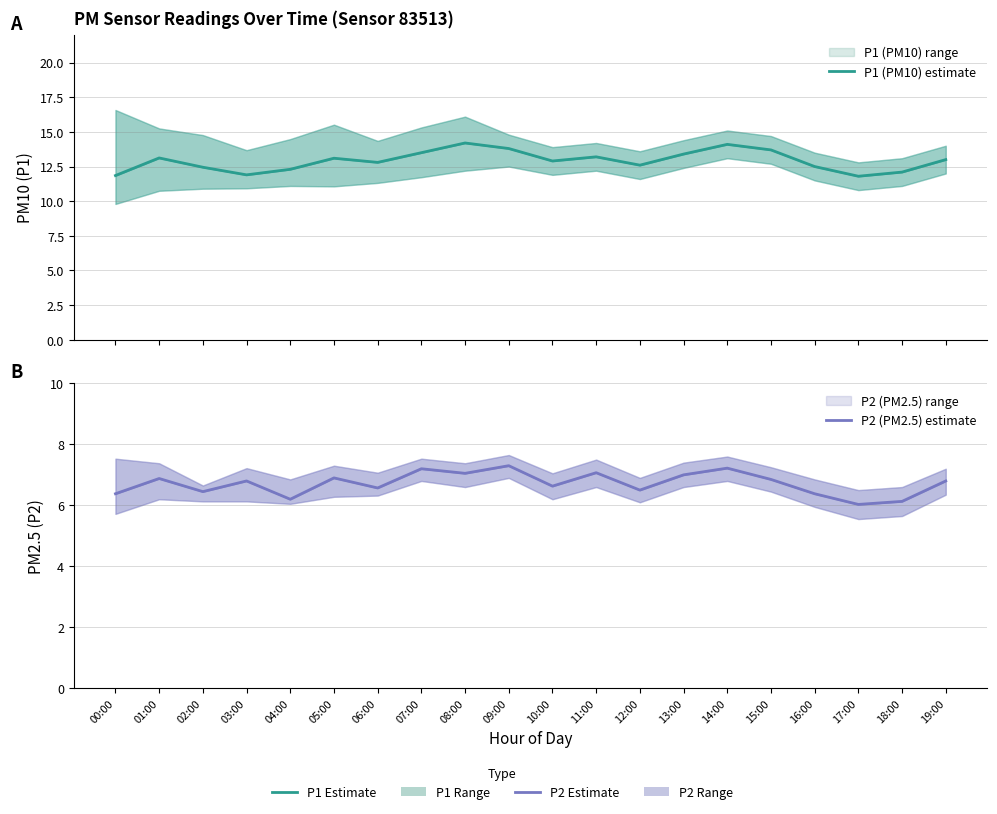

What is the greatest value displayed?

14.2